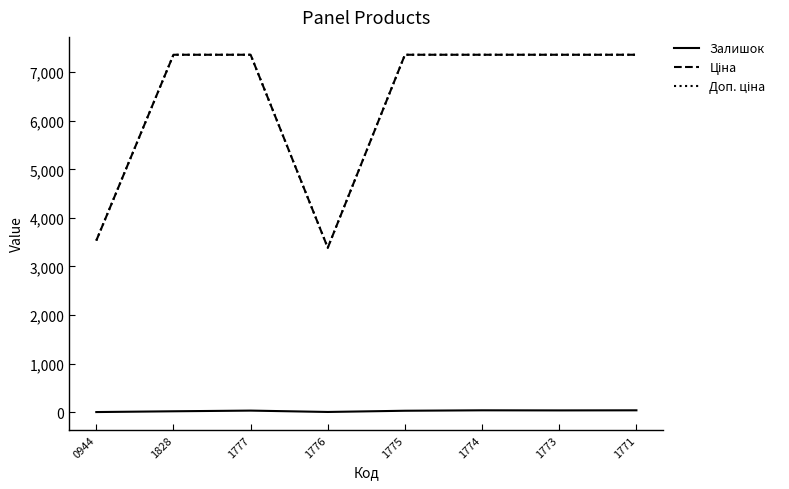

Is it true that Залишок equals 38.0 at 1774?

True